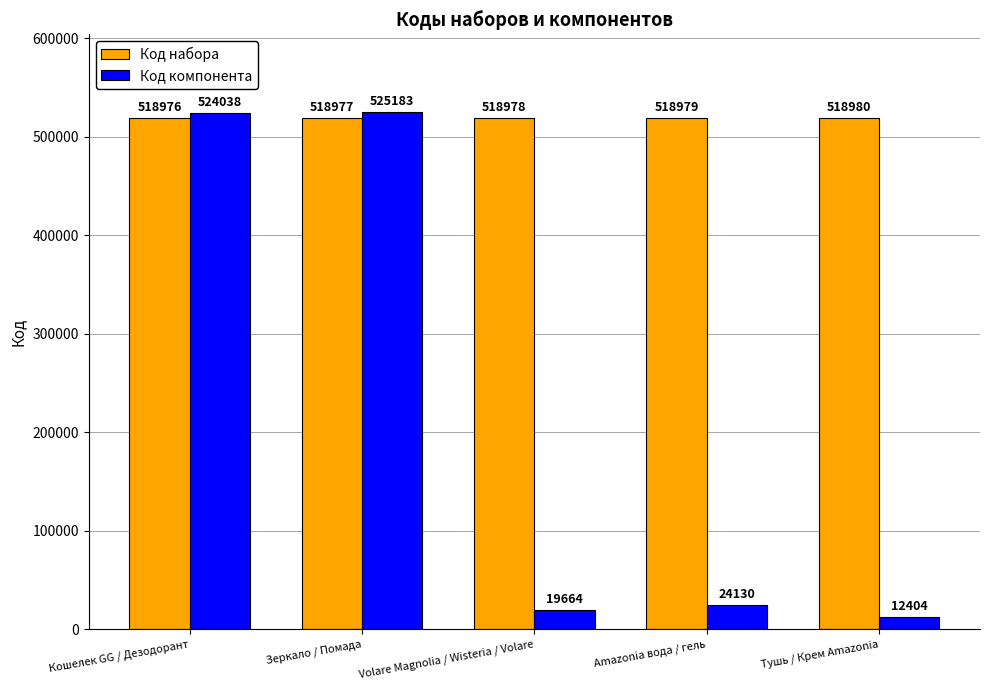

What is the label of the 5th bar from the right?

Кошелек GG / Дезодорант